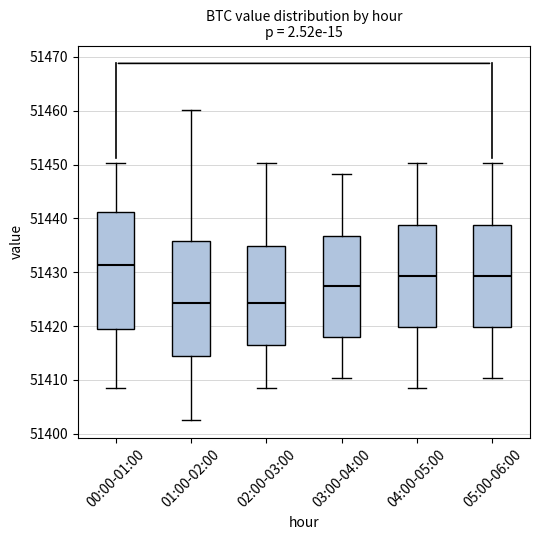

Reading left to right, transcribe this box plot: for each box, give where its median line is, the range the box spans, and where its two whiskers end, as read against the y-axis. The values are not printed on the chart, so give them approximately, as read against the axis.

00:00-01:00: median 51431, box 51419 to 51441, whiskers 51408 to 51450
01:00-02:00: median 51424, box 51414 to 51436, whiskers 51403 to 51460
02:00-03:00: median 51424, box 51416 to 51435, whiskers 51408 to 51450
03:00-04:00: median 51427, box 51418 to 51437, whiskers 51410 to 51448
04:00-05:00: median 51429, box 51420 to 51439, whiskers 51408 to 51450
05:00-06:00: median 51429, box 51420 to 51439, whiskers 51410 to 51450